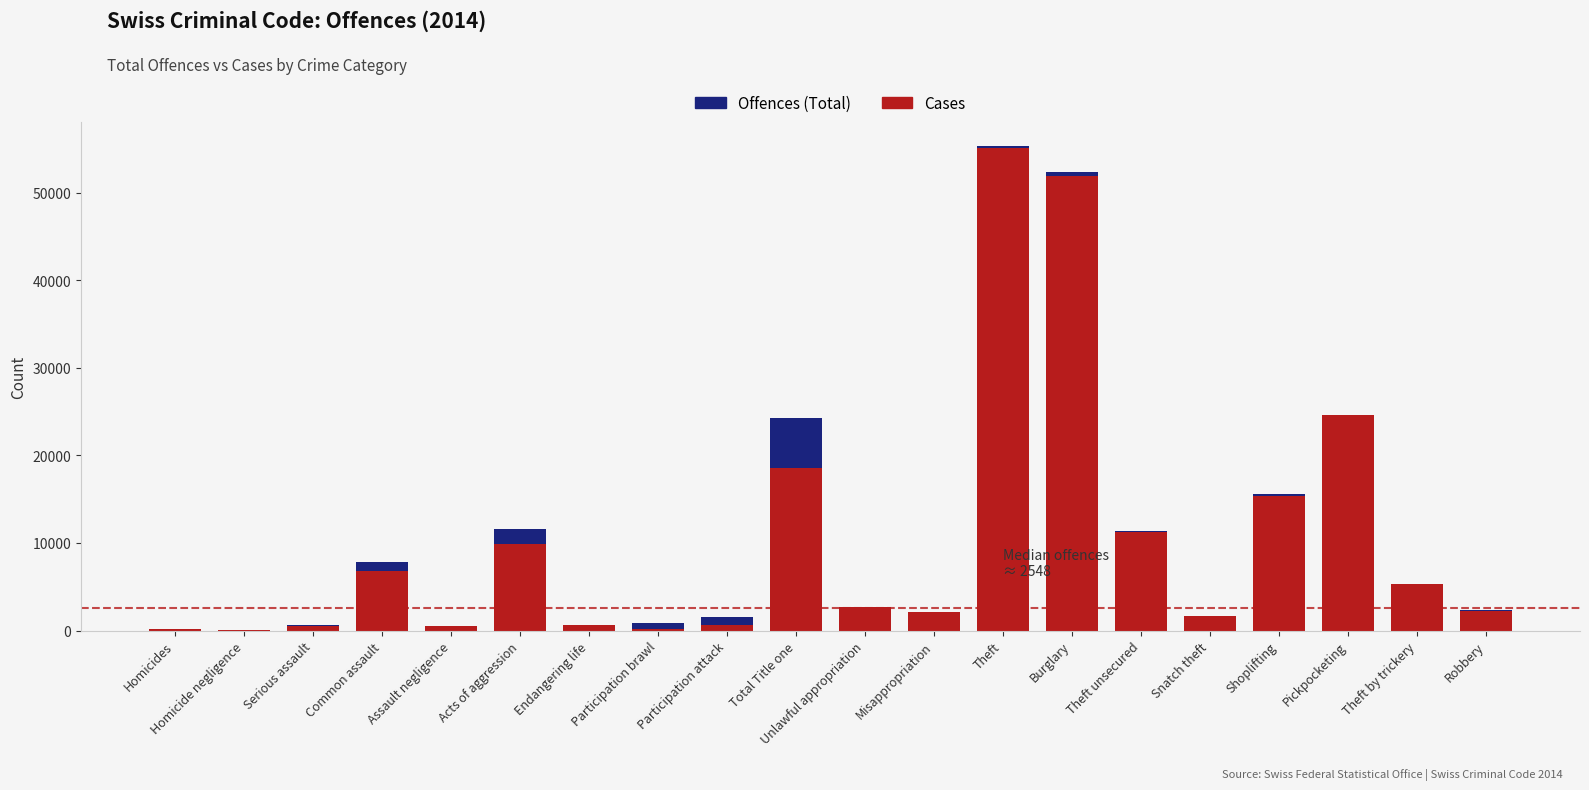

Does the chart contain stacked bars?

Yes